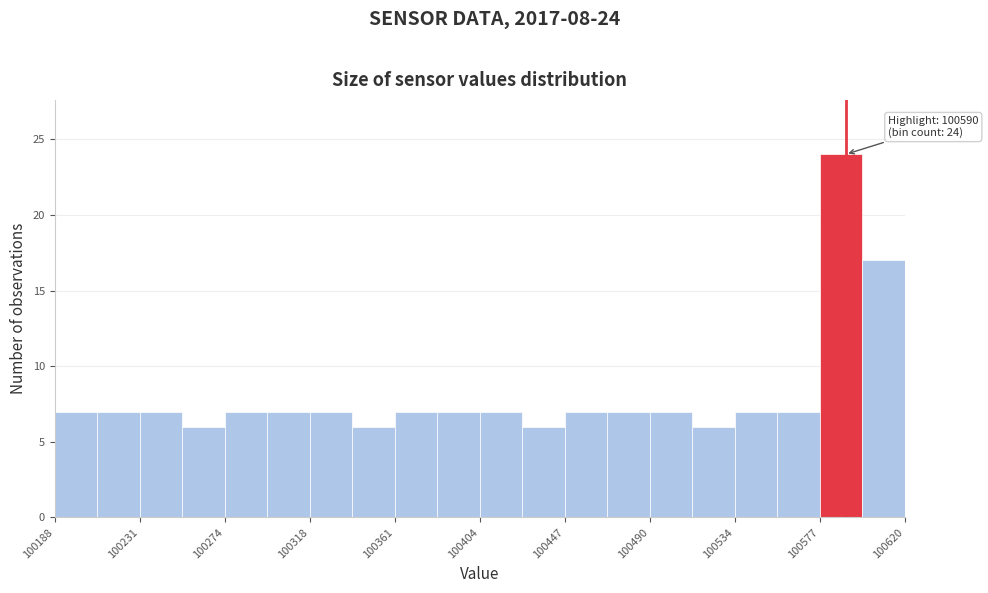

Which range on the x-axis has the tallest bar?

100575 to 100600